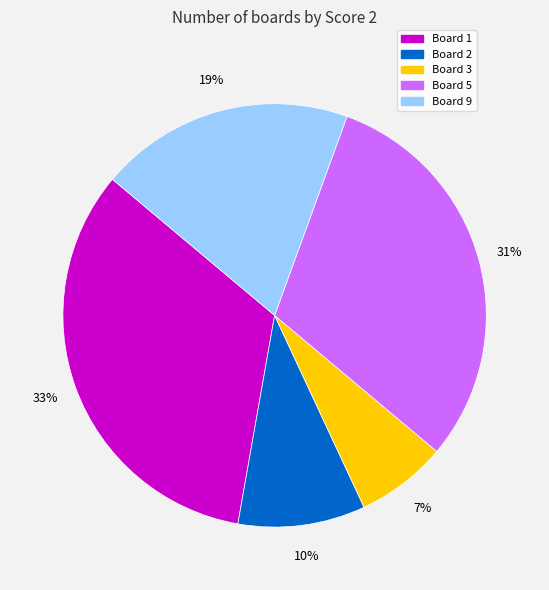

To the nearest percent, what is the average slice percentage?

20%